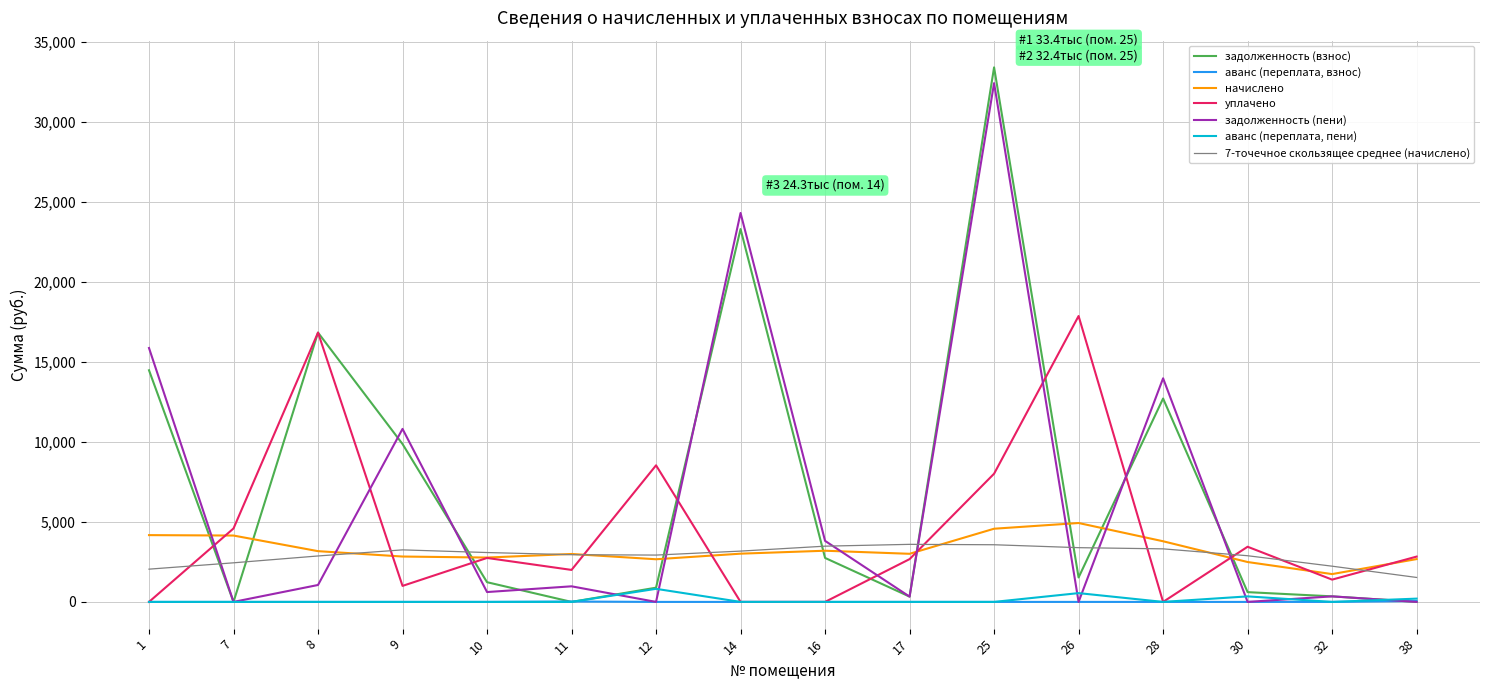

What is the sum of all уплачено values?

71891.3